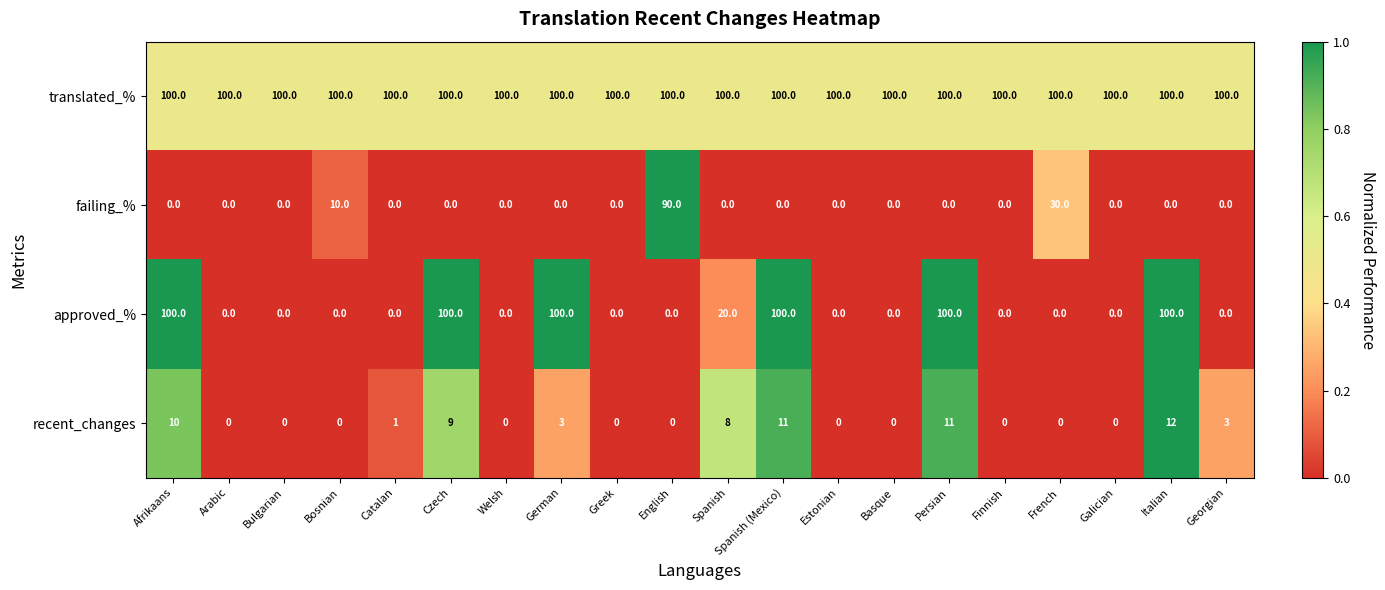

What is the sum of all failing_% values?

130